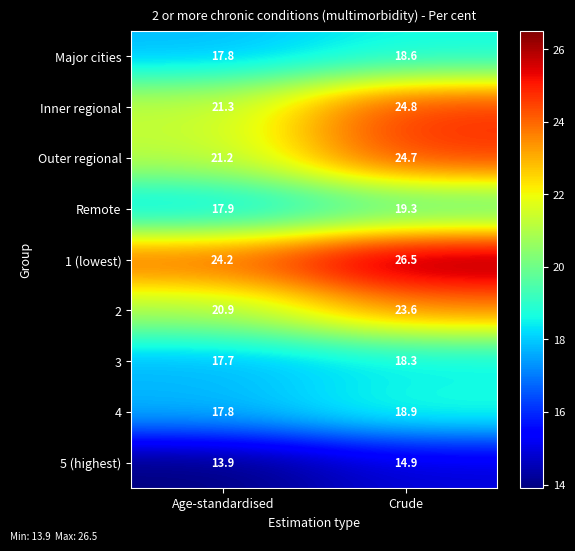

Which category has the highest value across all series?

Crude